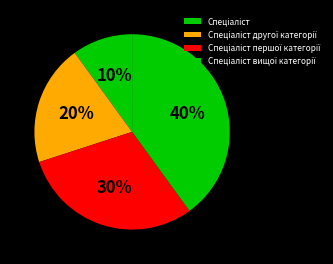

True or false: Спеціаліст другої категорії accounts for 29% of the total.

False